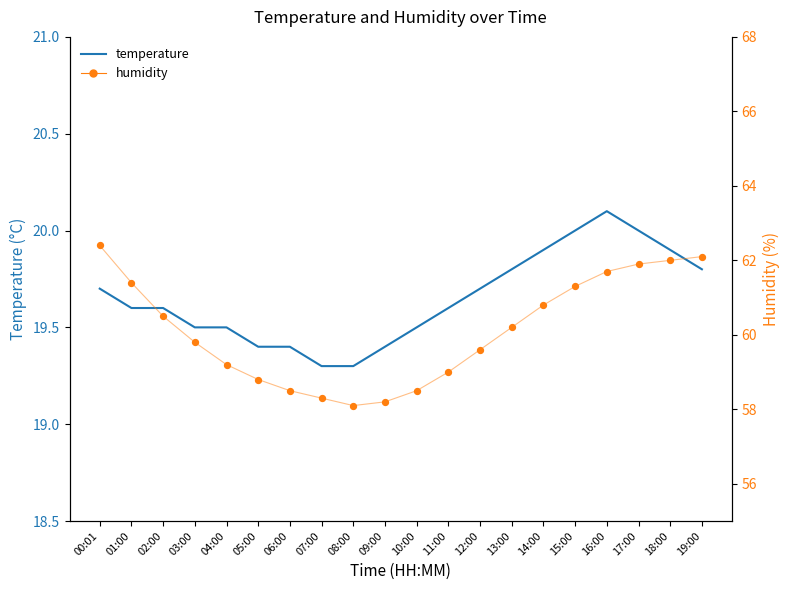

What is the total value across all series at 03:00?

79.3